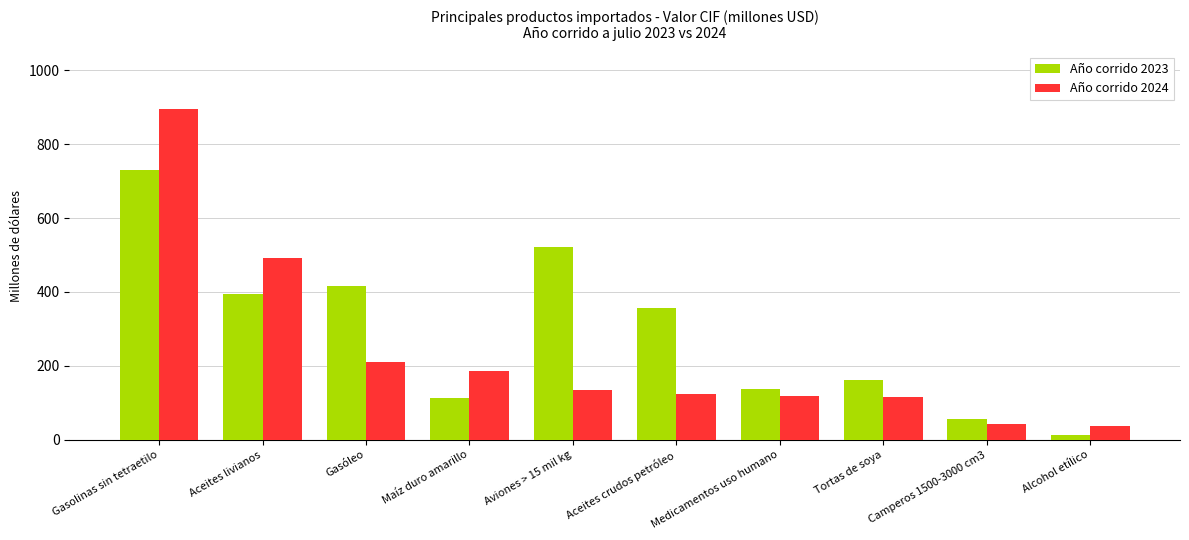

What is the value of the Año corrido 2024 bar at the 1st from the left?

895.7